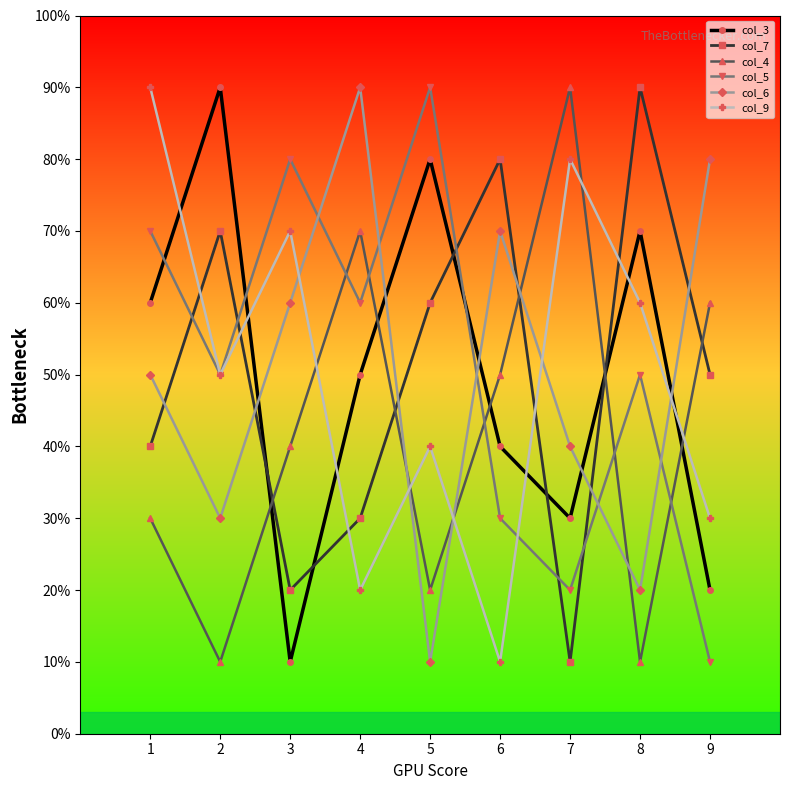

After their last crossing, which series has the higher values: col_4 or col_7?

col_4